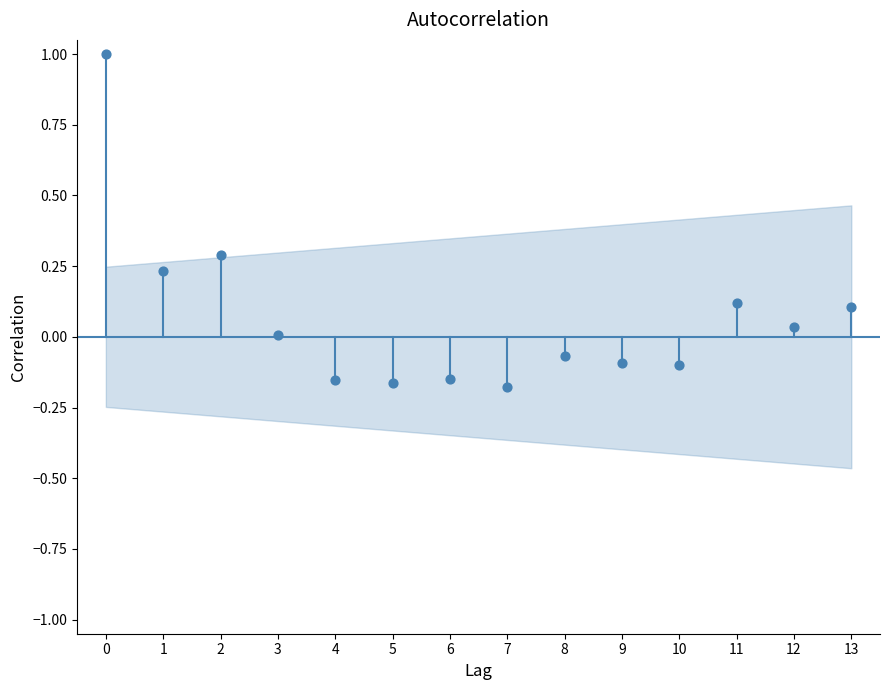

What is the range of Y values (max minus min)?

1.2